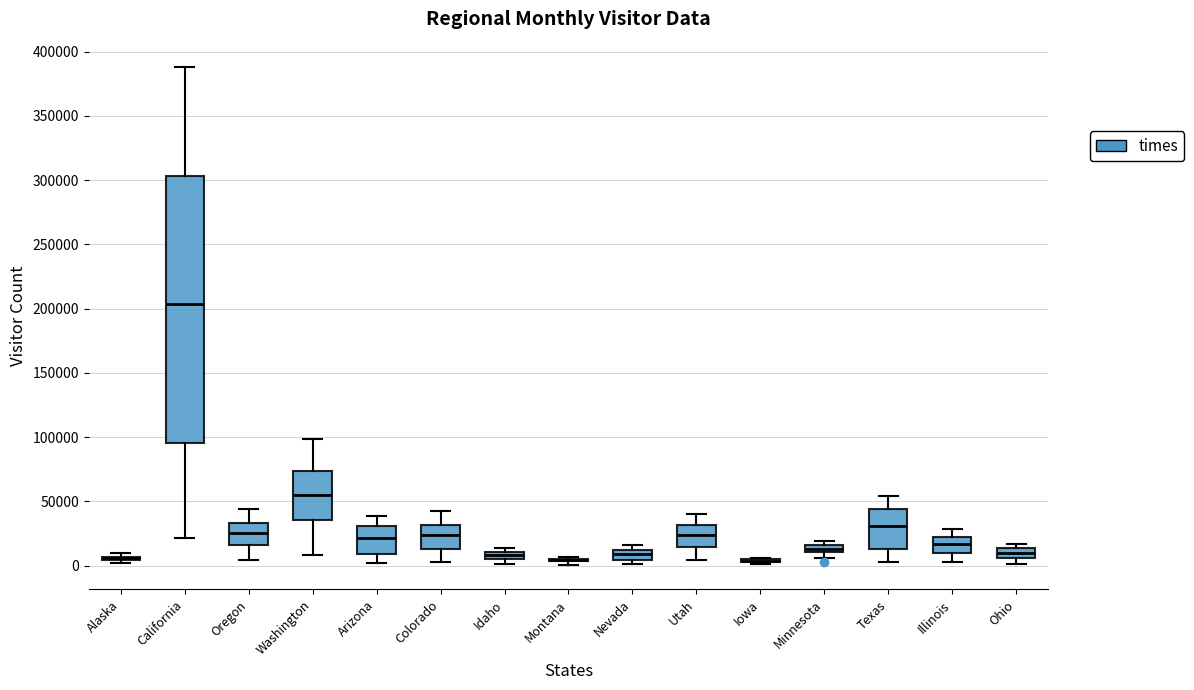

Which box is the tallest, from its lower edge to its upper edge?

California